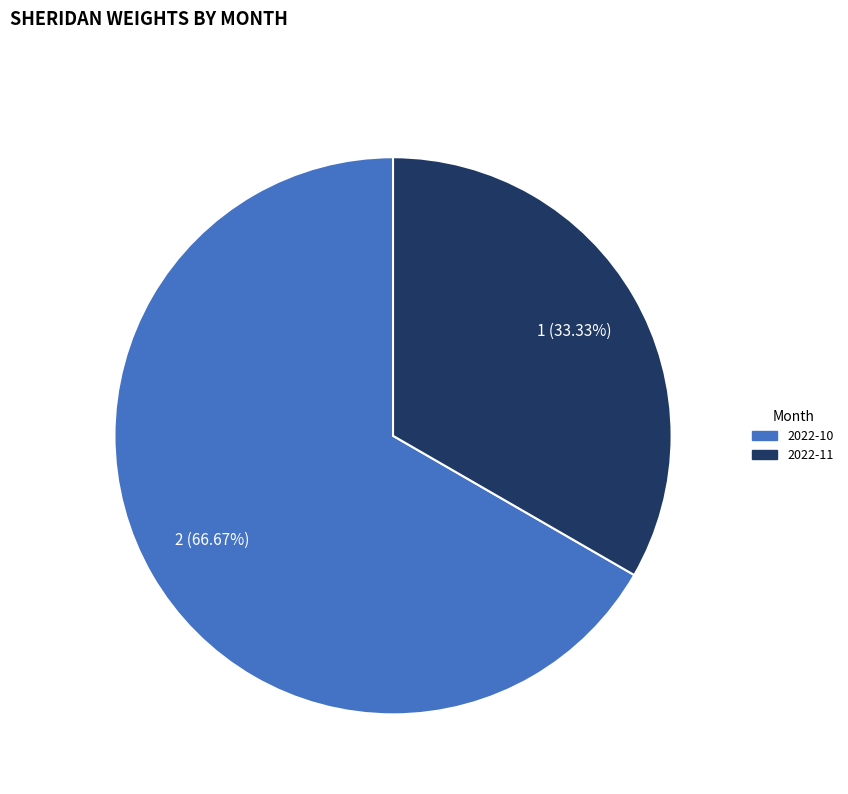

What is the ratio of the value at 2022-10 to the value at 2022-11?

2.0